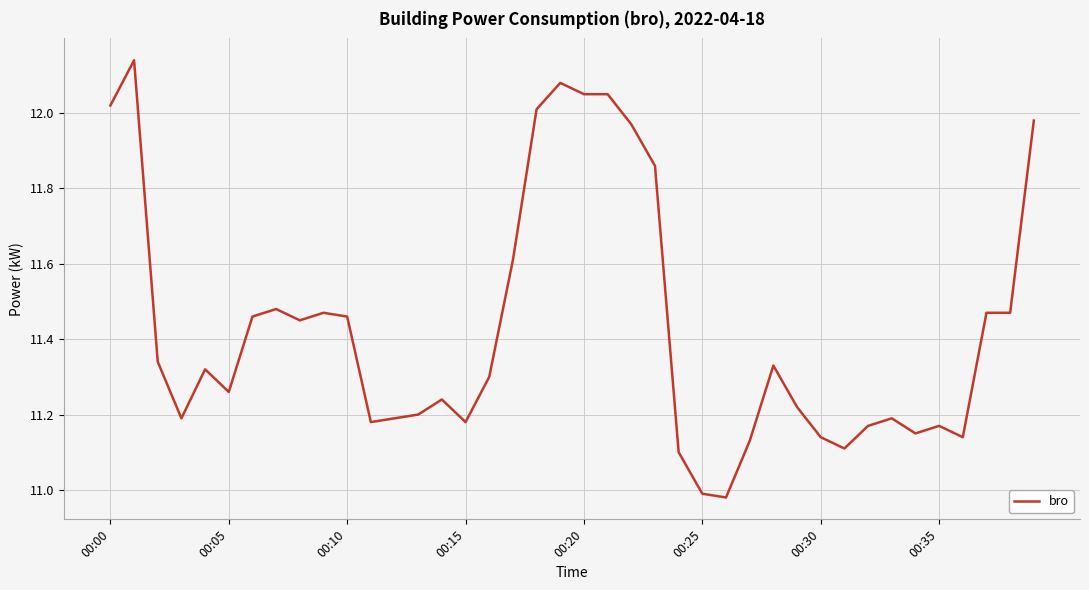

What is the difference between the maximum and minimum values?

1.2